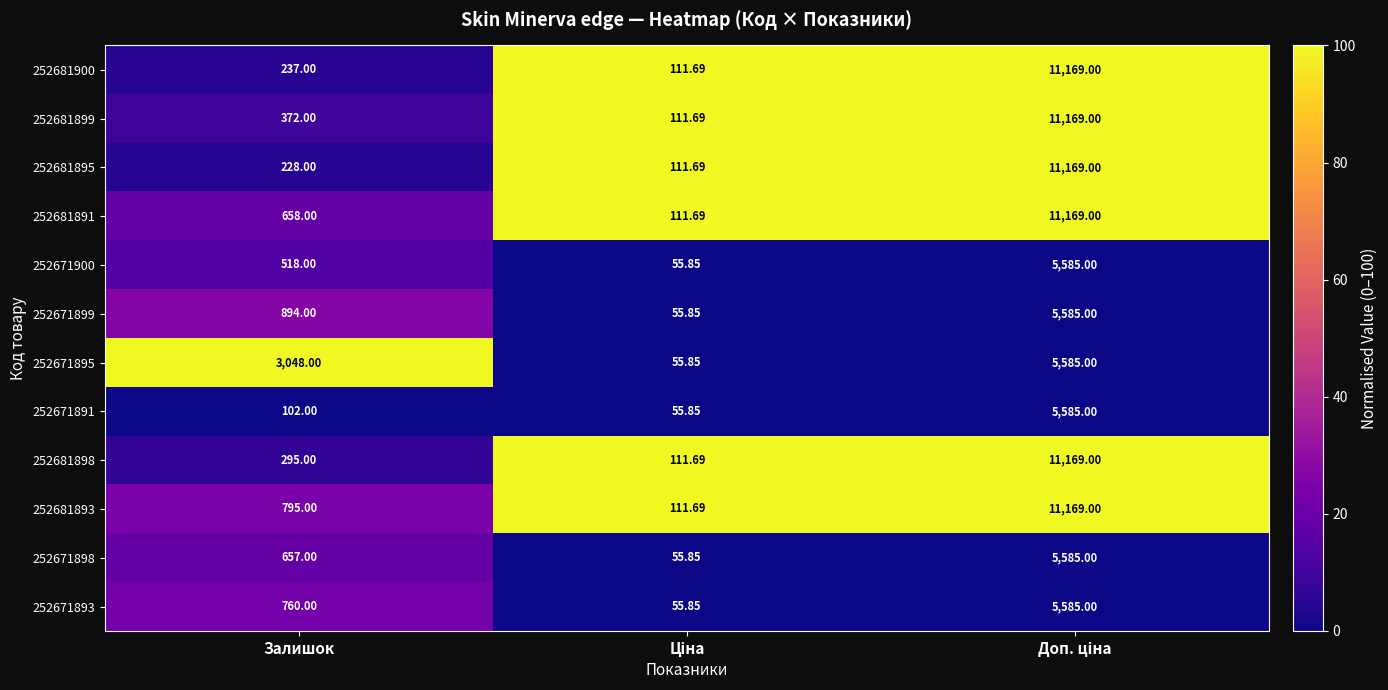

Where is 252681893 nearest to the value 5640?

Залишок